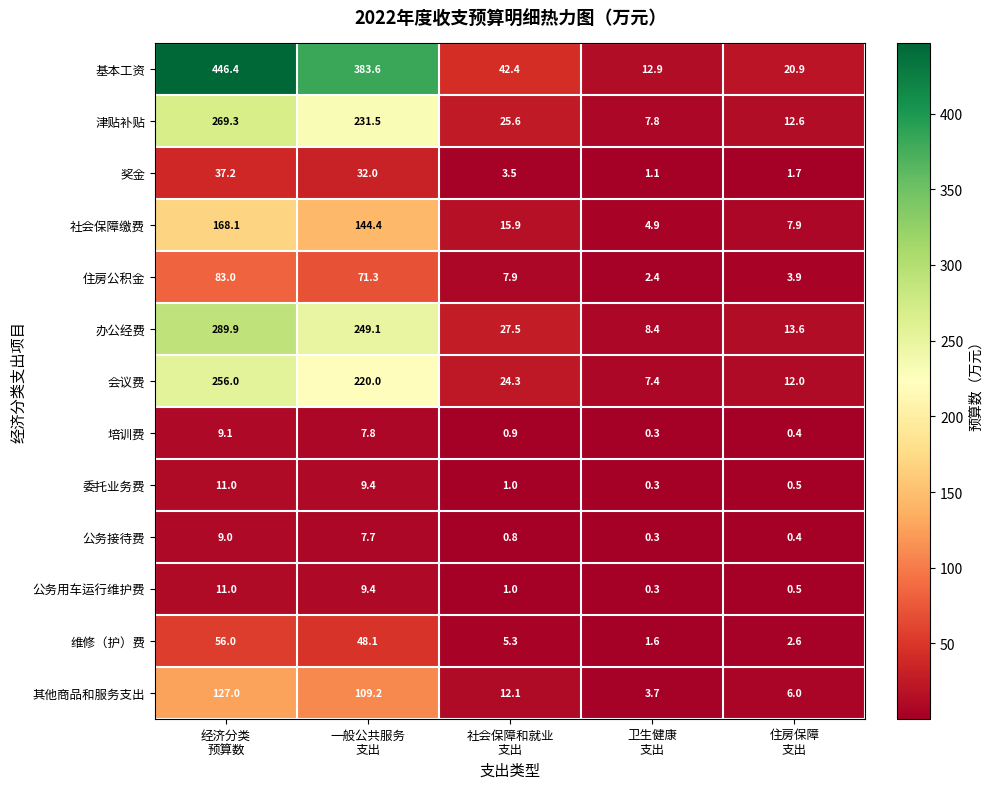

Which series changed the most between 一般公共服务
支出 and 社会保障和就业
支出?

基本工资